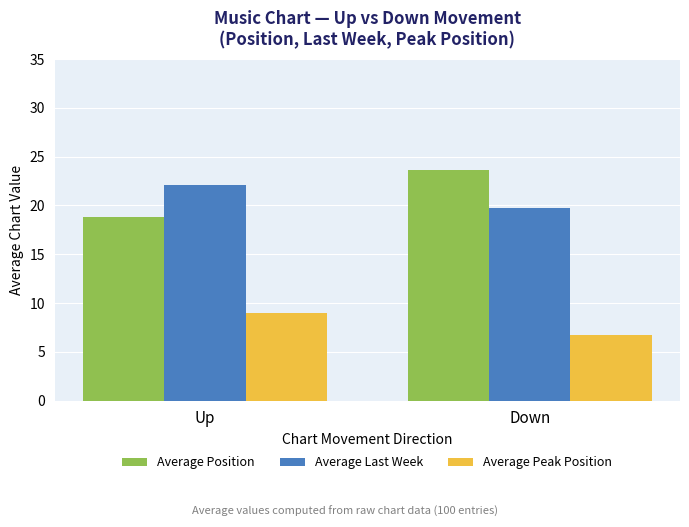

What are all the series names shown in the legend?

Average Position, Average Last Week, Average Peak Position